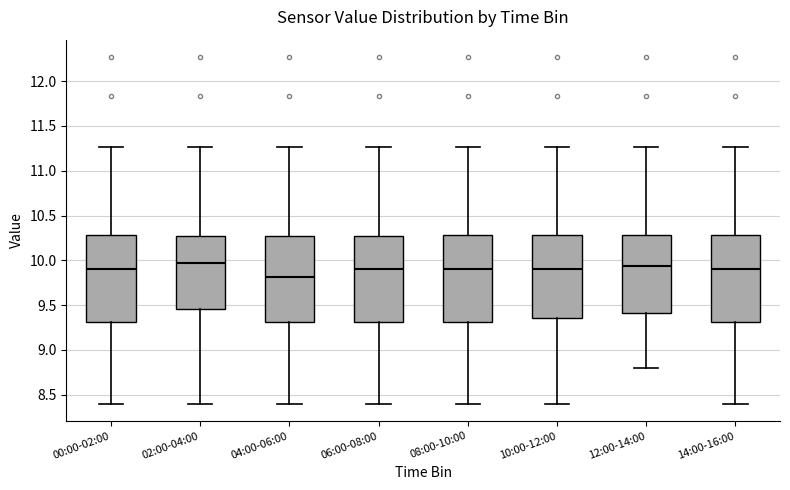

Reading left to right, transcribe this box plot: for each box, give where its median line is, the range the box spans, and where its two whiskers end, as read against the y-axis. The values are not printed on the chart, so give them approximately, as read against the axis.

00:00-02:00: median 9.90, box 9.30 to 10.30, whiskers 8.40 to 11.25
02:00-04:00: median 9.95, box 9.45 to 10.25, whiskers 8.40 to 11.25
04:00-06:00: median 9.80, box 9.30 to 10.25, whiskers 8.40 to 11.25
06:00-08:00: median 9.90, box 9.30 to 10.25, whiskers 8.40 to 11.25
08:00-10:00: median 9.90, box 9.30 to 10.30, whiskers 8.40 to 11.25
10:00-12:00: median 9.90, box 9.35 to 10.30, whiskers 8.40 to 11.25
12:00-14:00: median 9.95, box 9.40 to 10.30, whiskers 8.80 to 11.25
14:00-16:00: median 9.90, box 9.30 to 10.30, whiskers 8.40 to 11.25